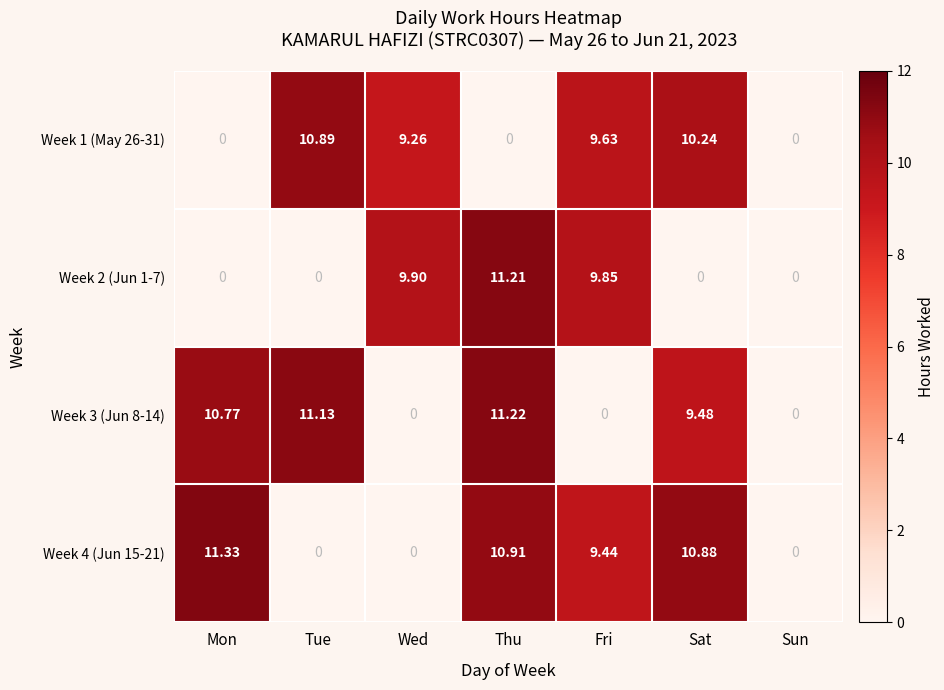

Which category has the highest value in the Week 1 (May 26-31) series?

Tue